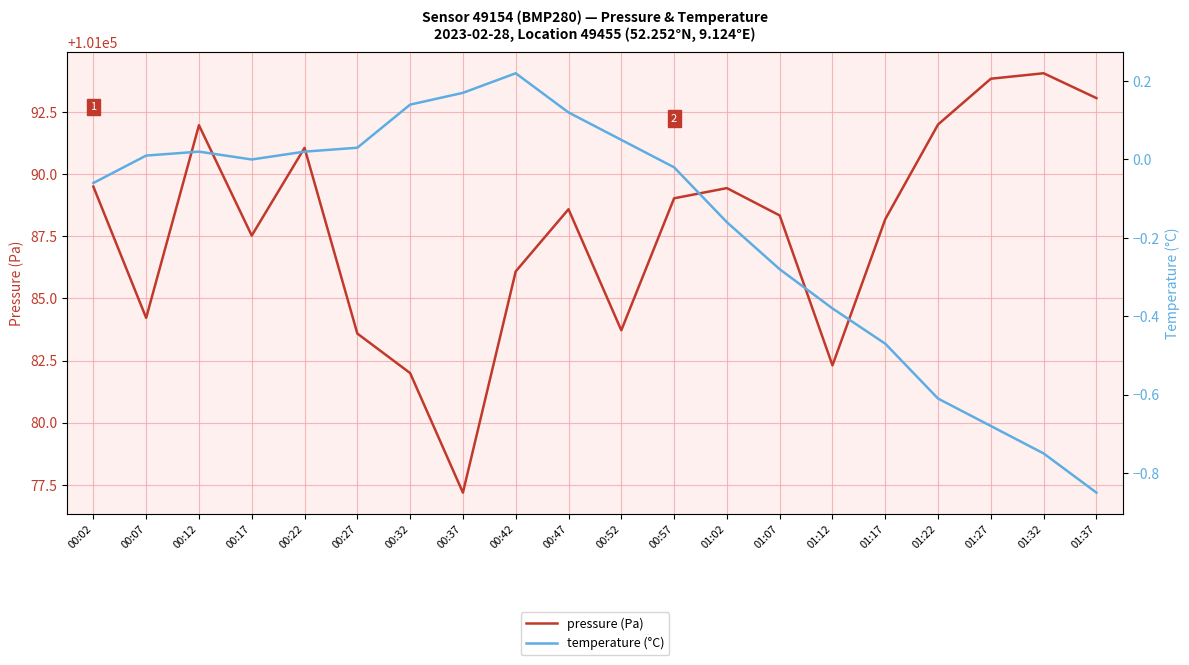

True or false: temperature (°C) and pressure (Pa) intersect in this chart.

False